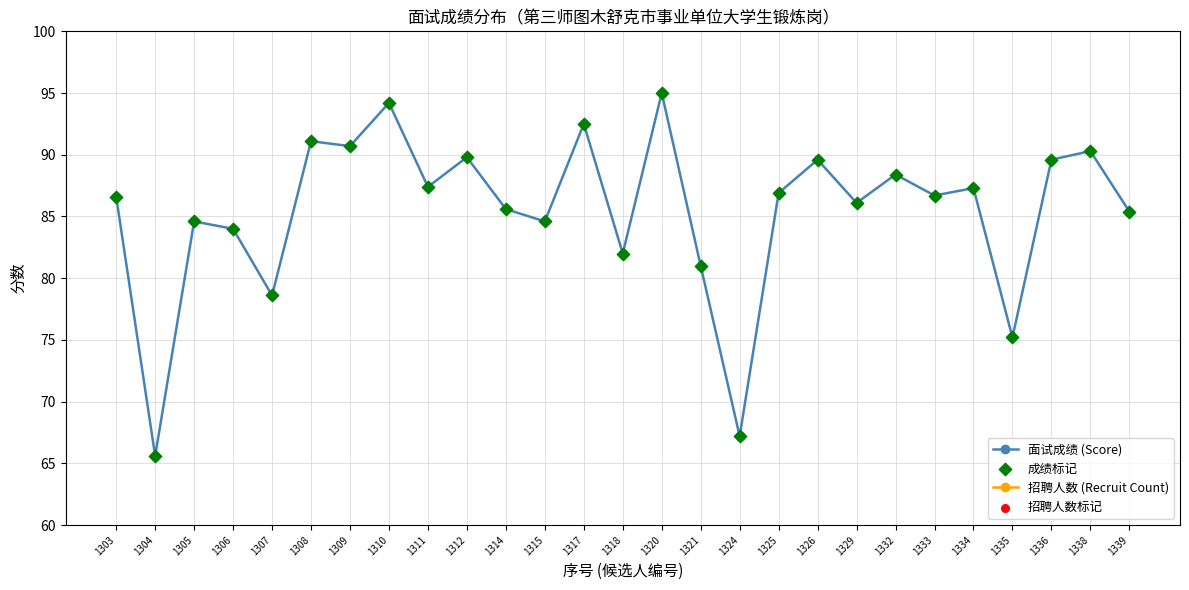

Which series has the largest Y range (max minus min)?

面试成绩 (Score)